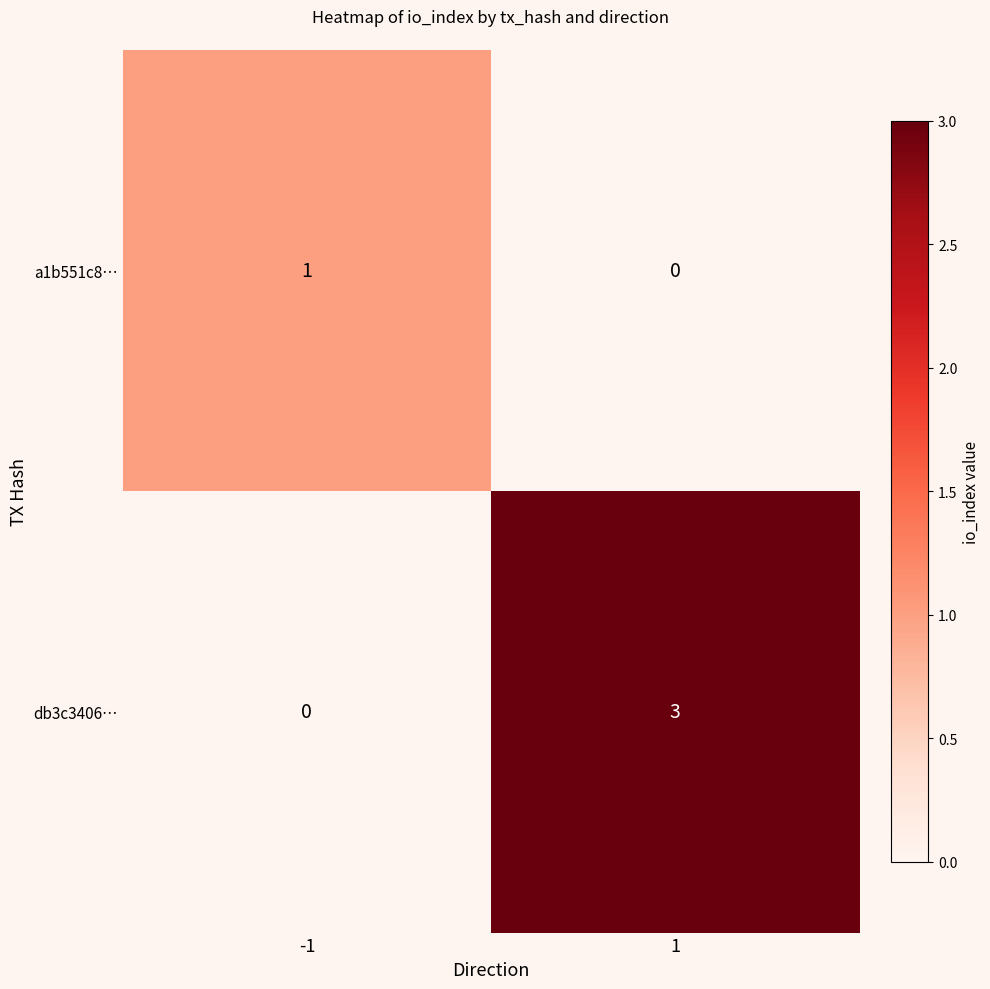

Reading left to right, list all the values displayed in this chart.

a1b551c8…: -1=1	1=0
db3c3406…: -1=0	1=3